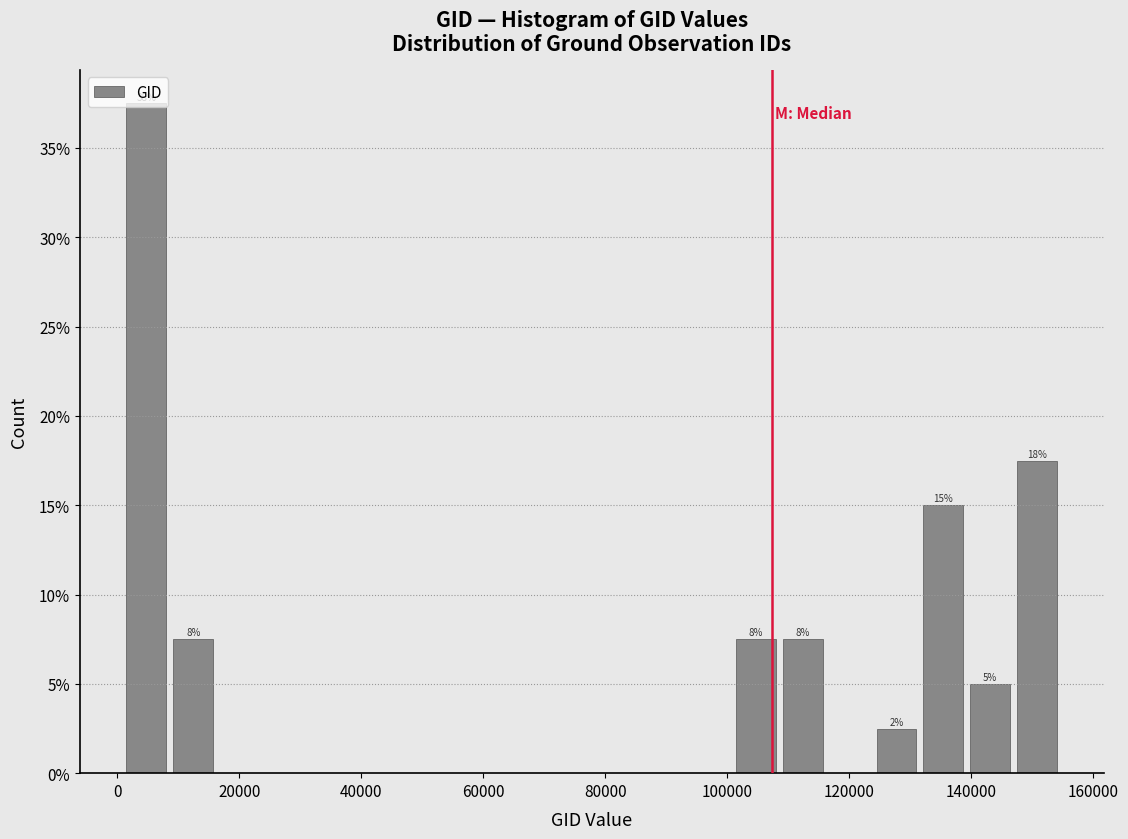

Around what value on the x-axis is the tallest bar? Give the approximate position of its centre, as read against the axis.

4000